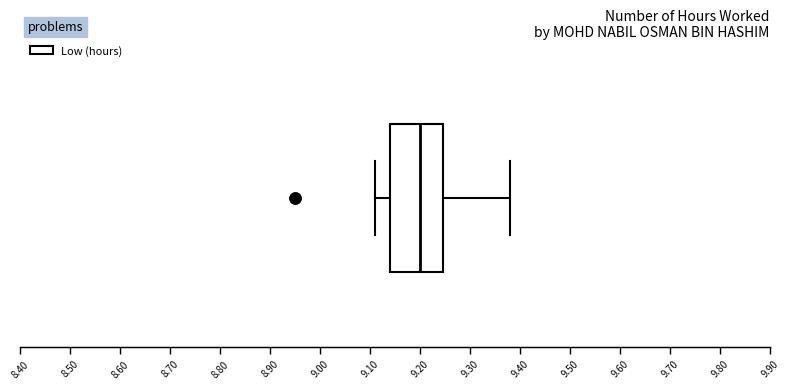

Read this box plot against the x-axis: the position of the median line, the range covered by the box, and the ends of both whiskers. The values are not printed on the chart, so give them approximately, as read against the axis.

median 9.20, box 9.14 to 9.25, whiskers 9.11 to 9.38